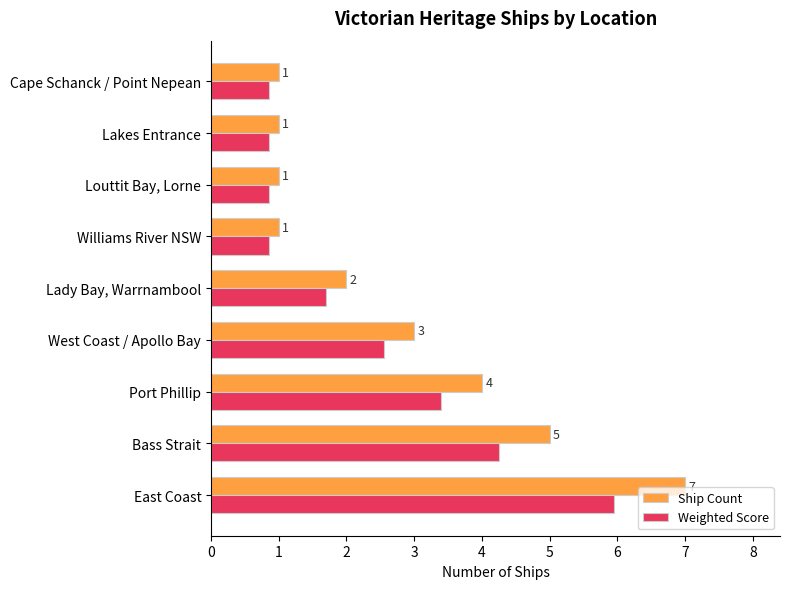

Count the Ship Count values in the range 1 to 4.

7